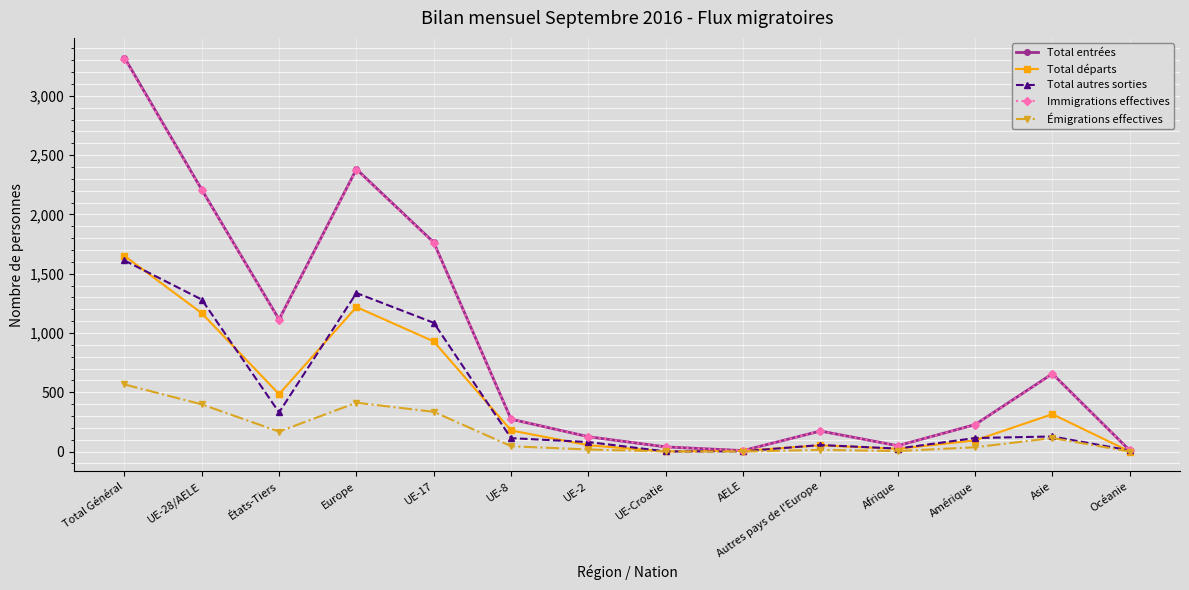

True or false: Émigrations effectives has a value of 335 at UE-17.

True